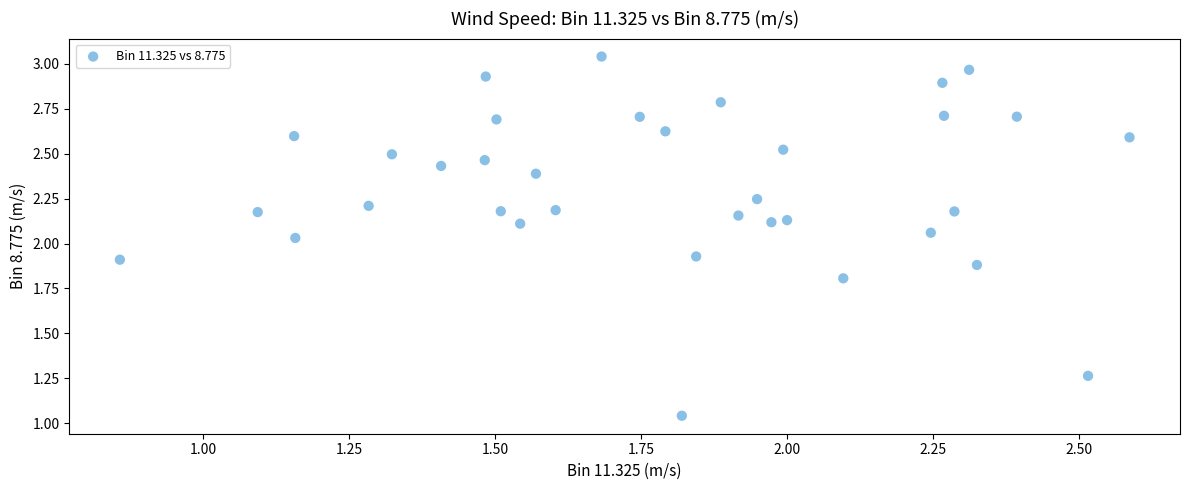

What is the range of X values (max minus min)?

1.7